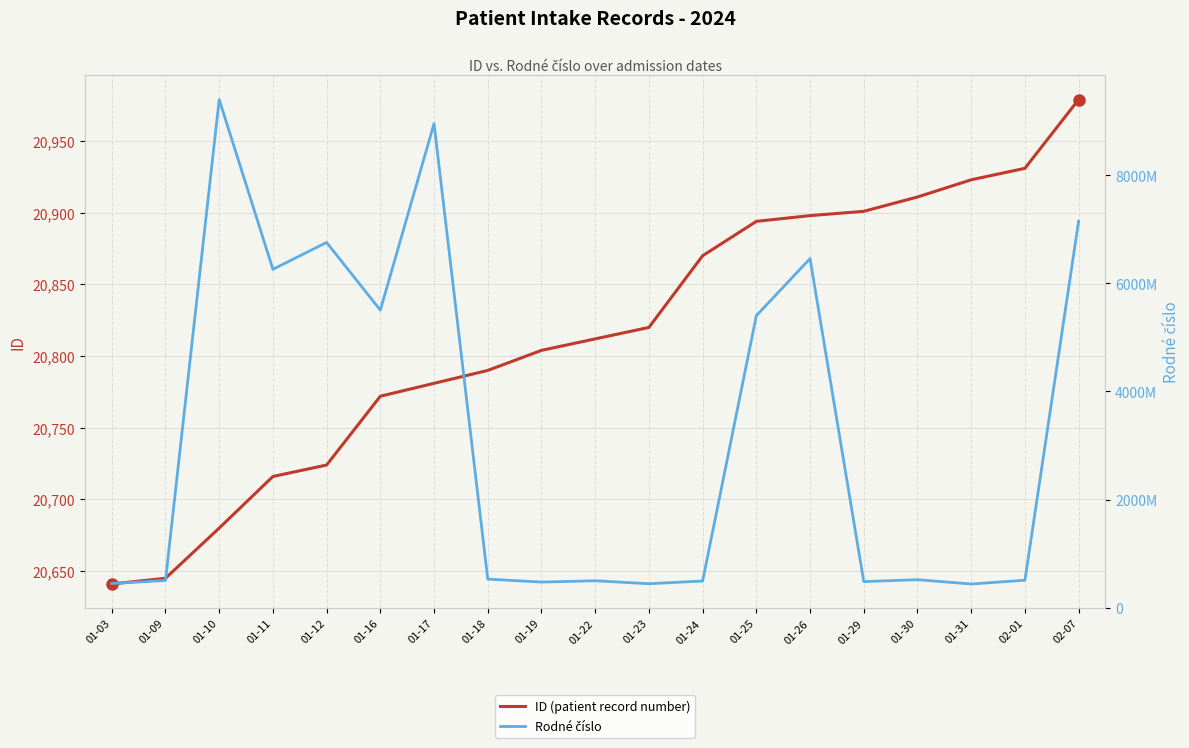

At which label does Rodné číslo reach its minimum?

01-31